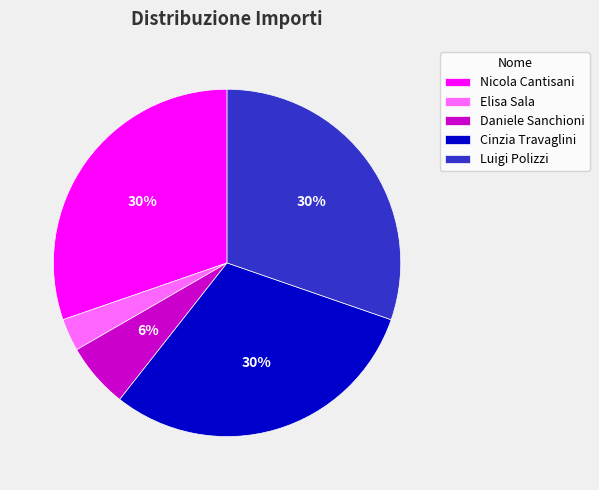

What is the ratio of the value at Nicola Cantisani to the value at Cinzia Travaglini?

1.0